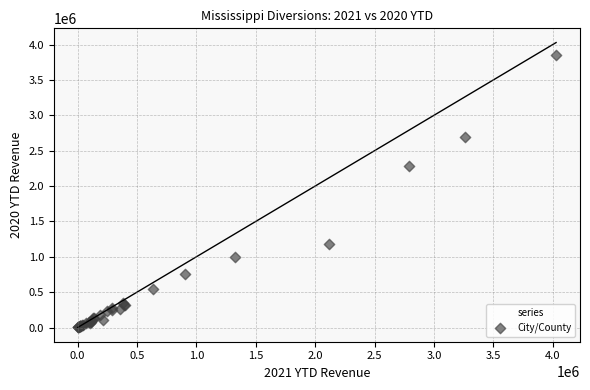

What Y value in the scatter plot is closest to 1929875?

2285149.9